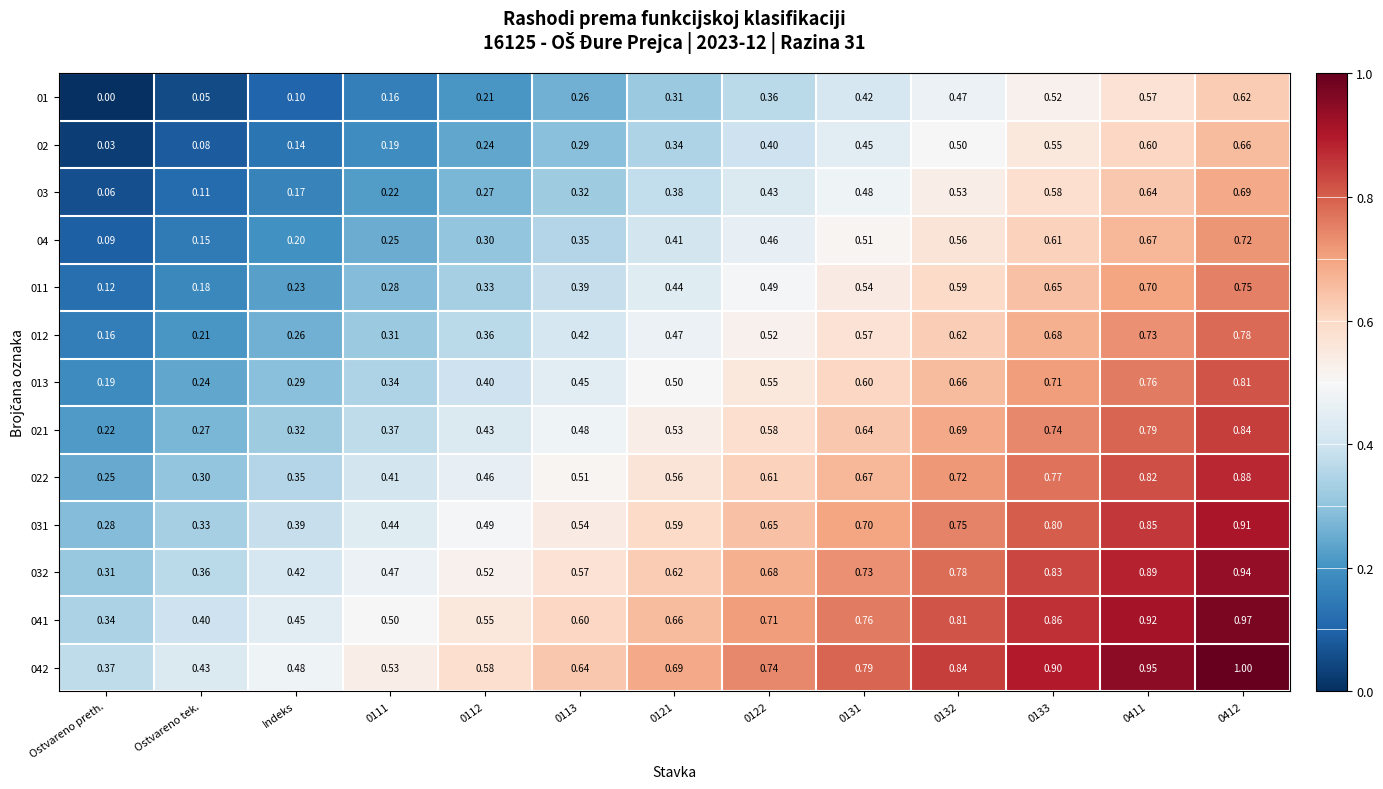

At which label does 012 reach its minimum?

Ostvareno preth.